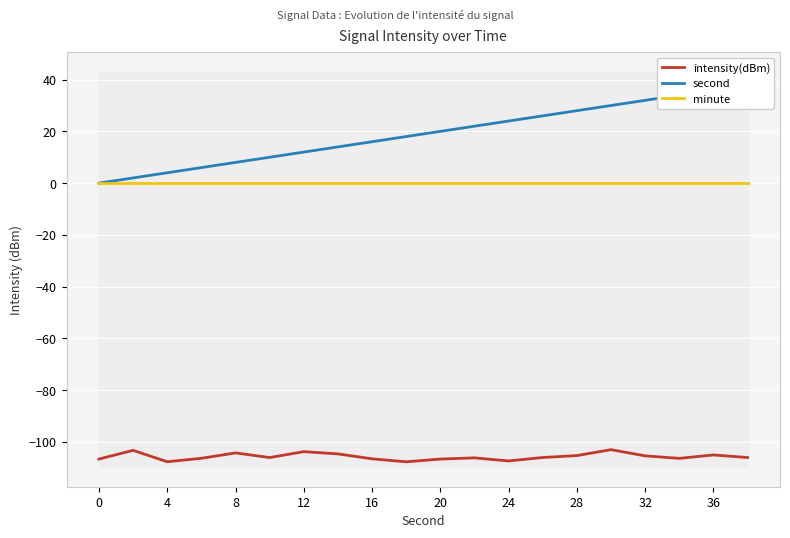

How many data points does each series have?

20